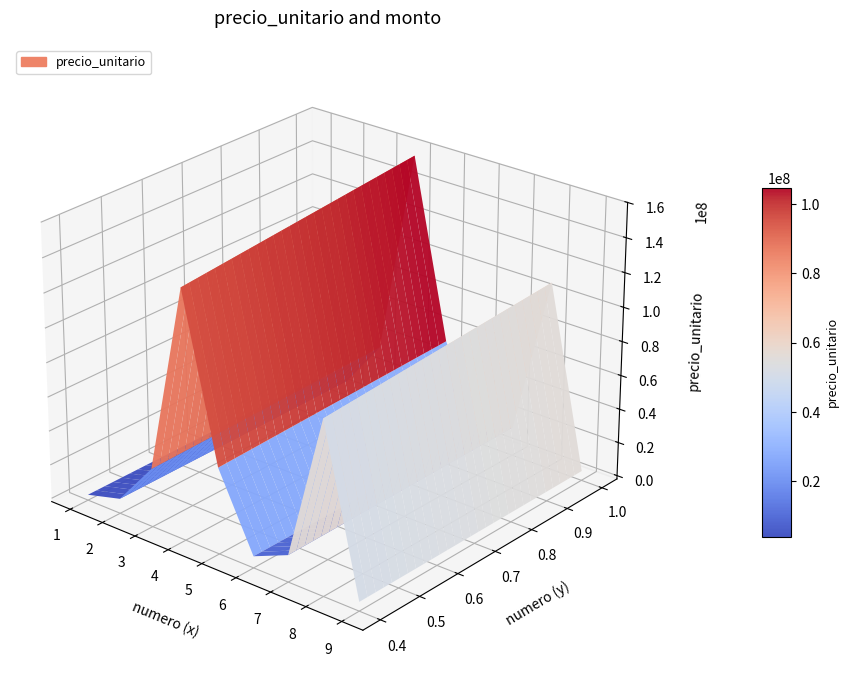

Reading left to right, list all the values displayed in this chart.

precio_unitario: 1=1372500	2=7320421	3=35227500	4=156794400	5=52990395	6=5286870	7=15006000	8=108336000	9=3660000
monto: 1=1372500	2=7320421	3=35227500	4=156794400	5=52990395	6=5286870	7=15006000	8=108336000	9=3660000